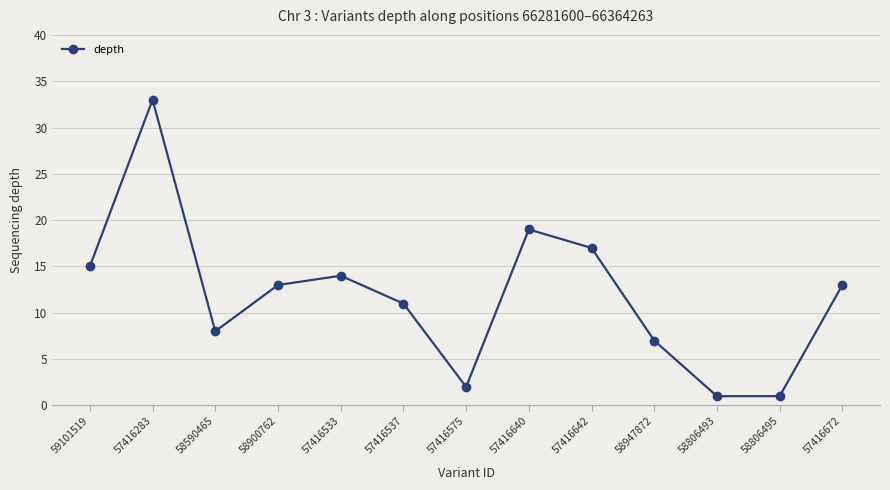

True or false: the data shows 0 at 57416575.

False